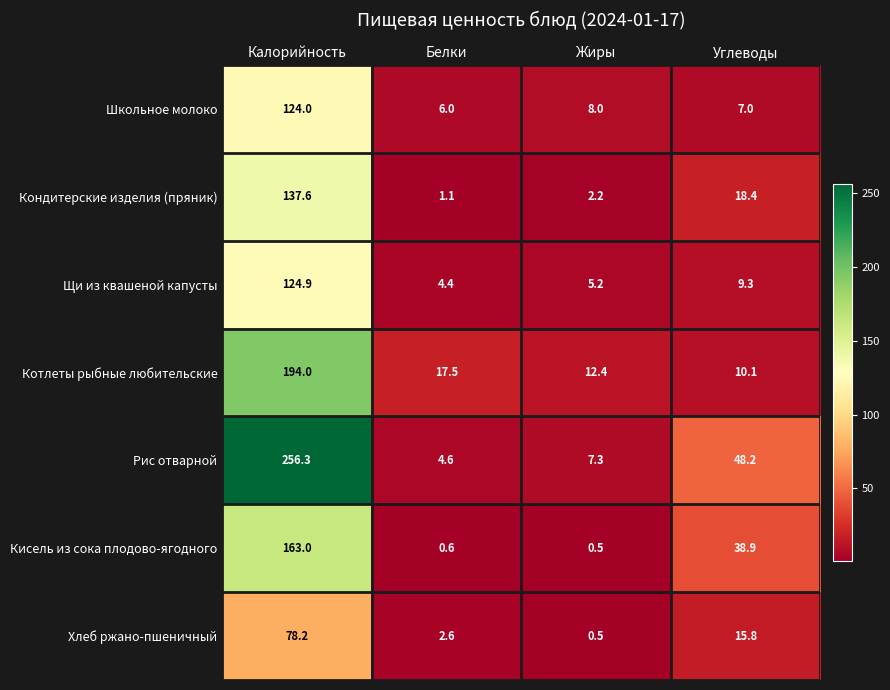

Rank the series at Белки from lowest to highest value.

Кисель из сока плодово-ягодного, Кондитерские изделия (пряник), Хлеб ржано-пшеничный, Щи из квашеной капусты, Рис отварной, Школьное молоко, Котлеты рыбные любительские